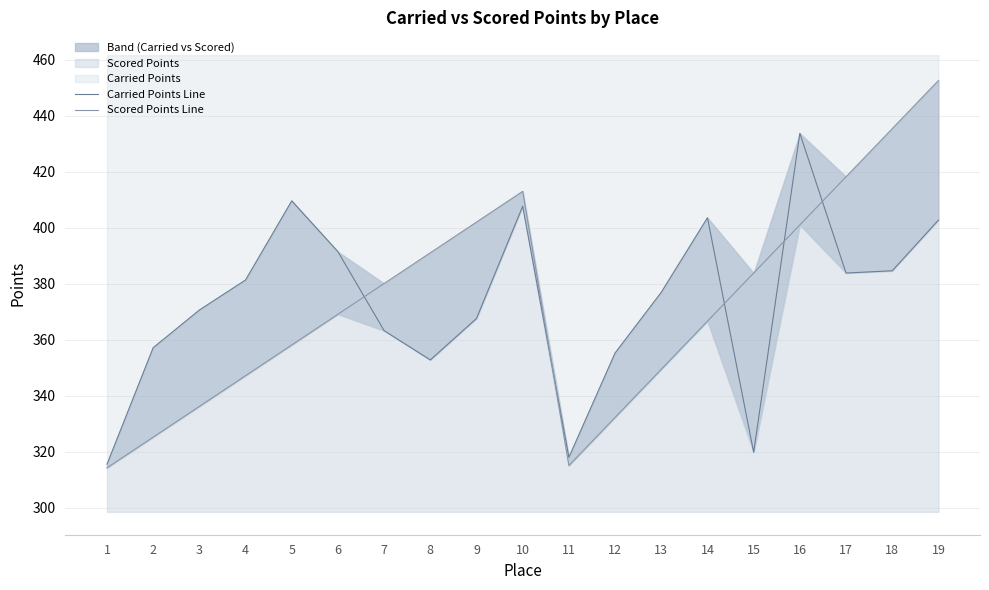

Where is the first local maximum for Scored Points Line?

10